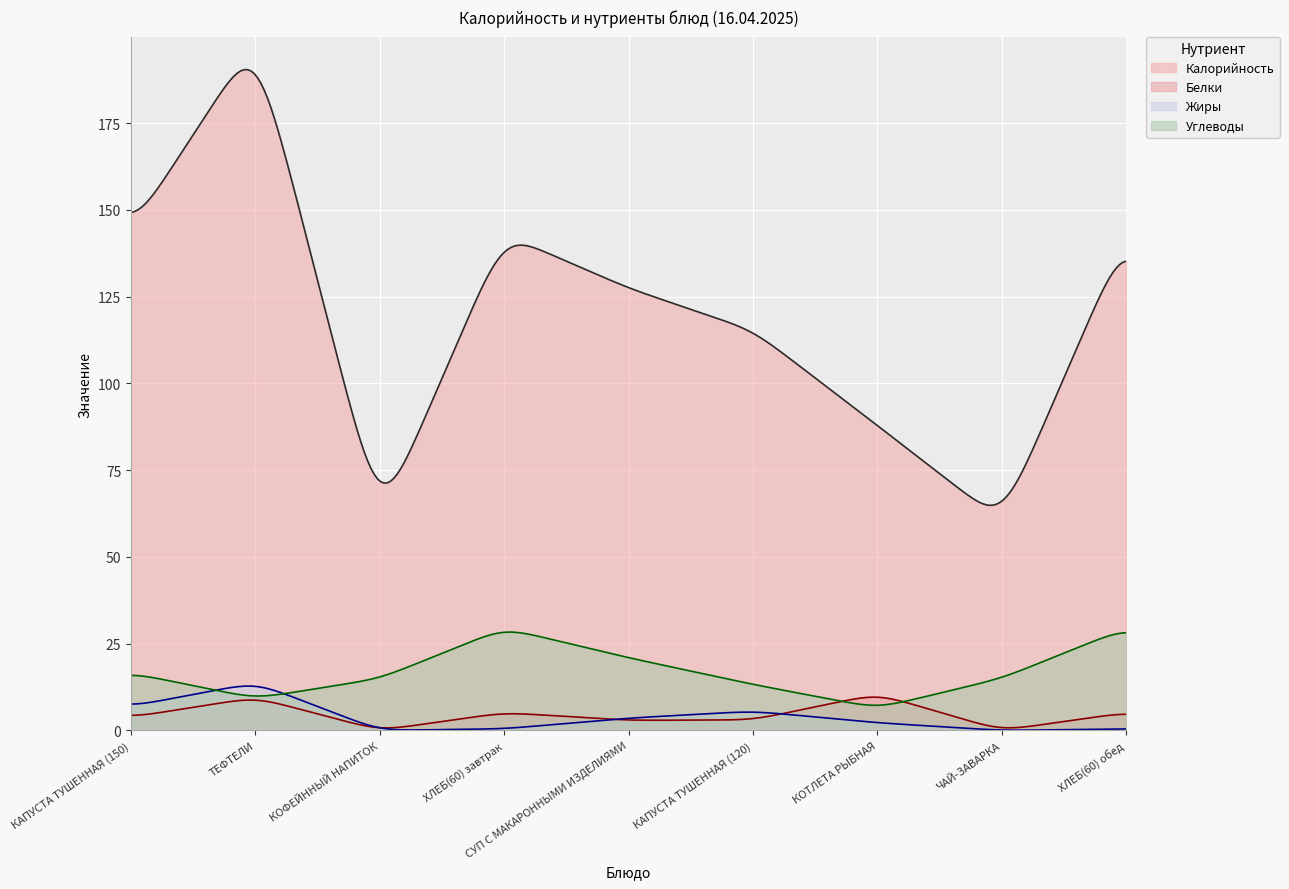

What is the label of the 9th point from the right?

КАПУСТА ТУШЕННАЯ (150)